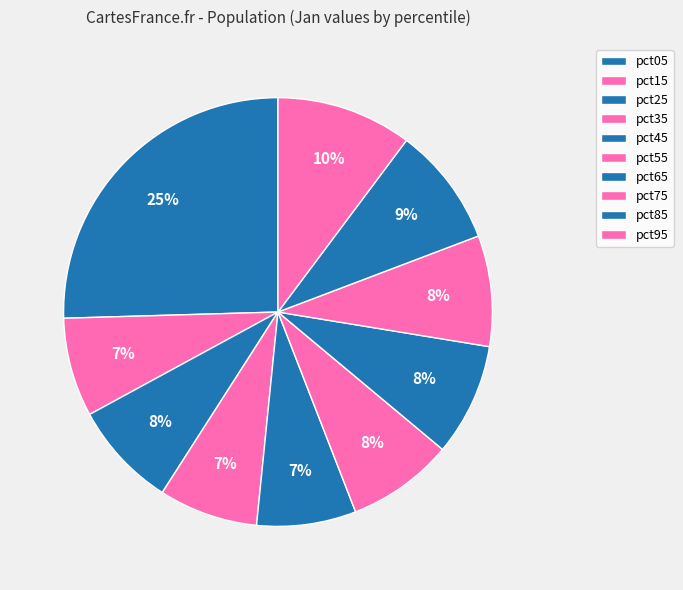

How many segments does this pie chart have?

10